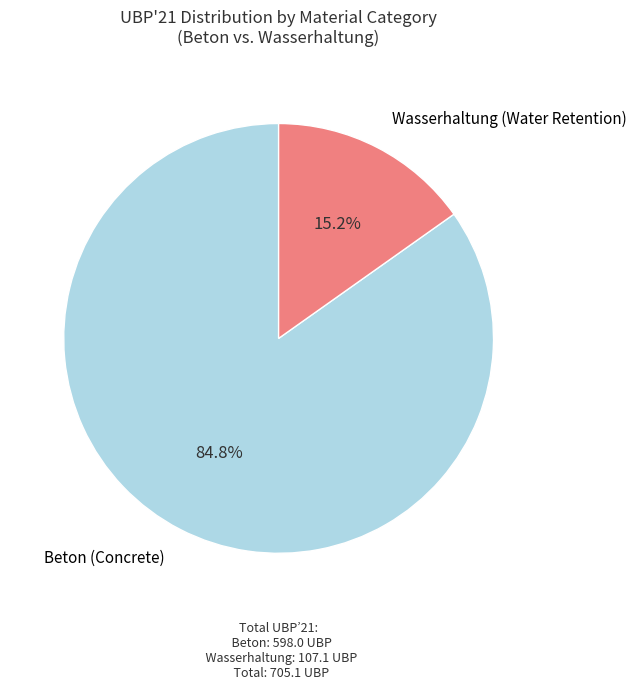

Is there a majority slice in this chart?

Yes